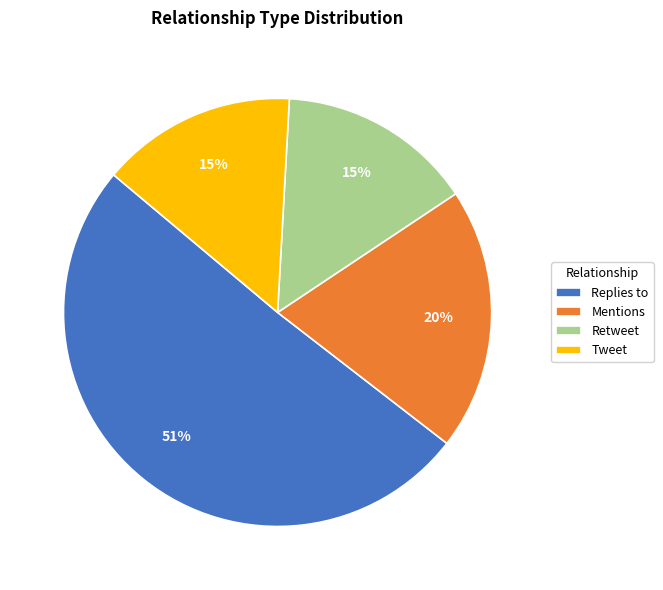

Is the sum of Retweet and Tweet greater than half?

No